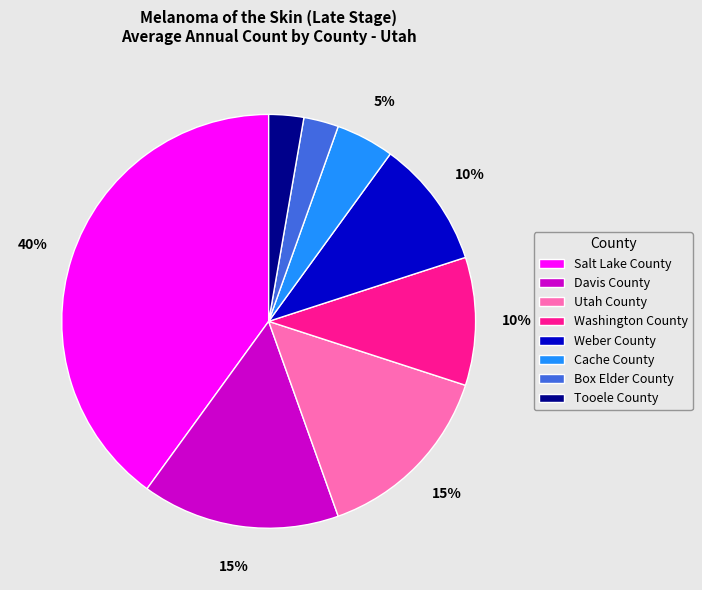

Does any single category account for the majority?

No